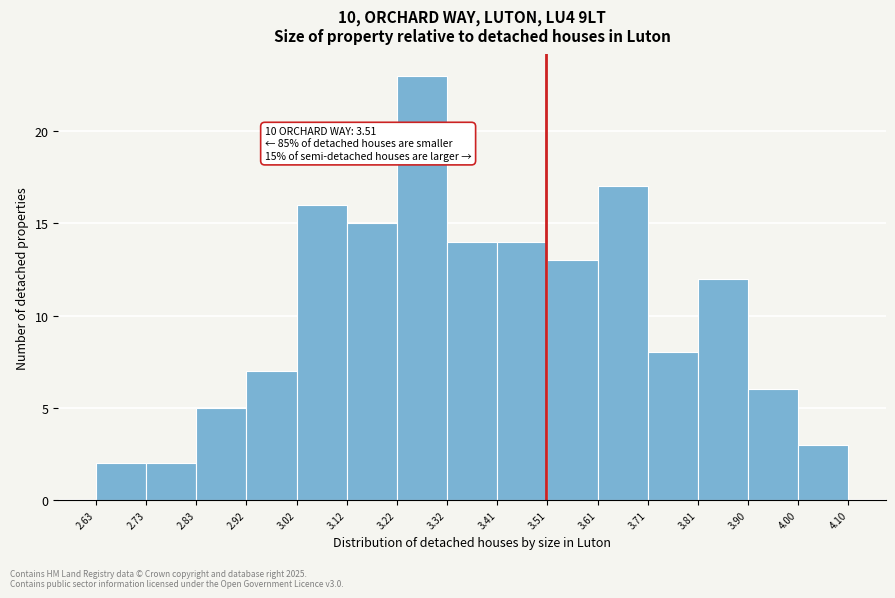

Over which range of the x-axis is the bar tallest?

3.22 to 3.32